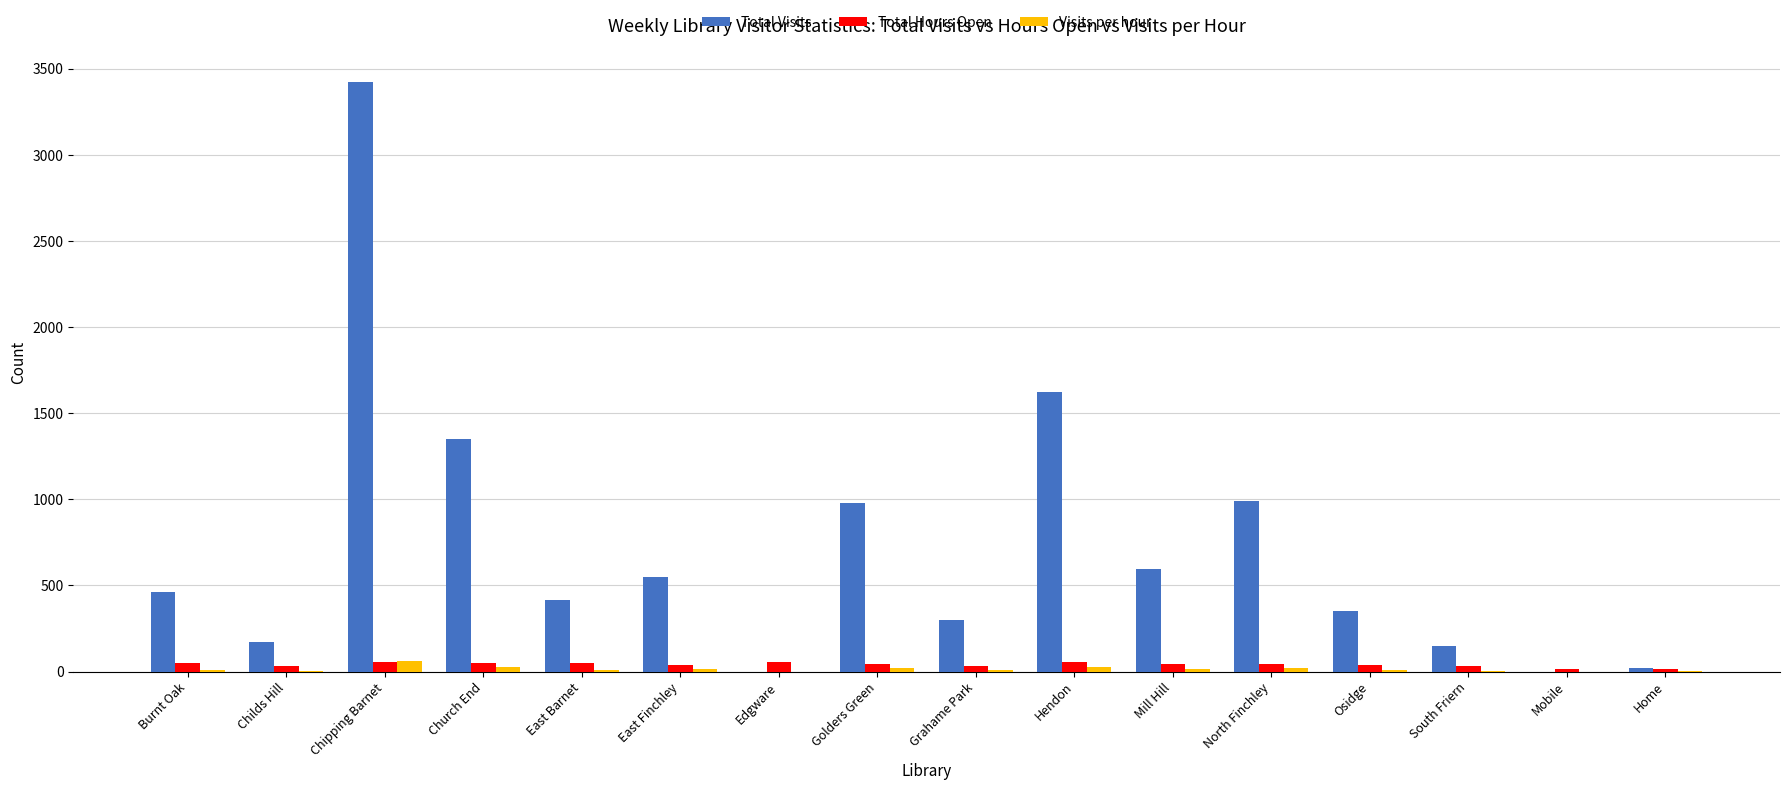

Does the chart contain stacked bars?

No